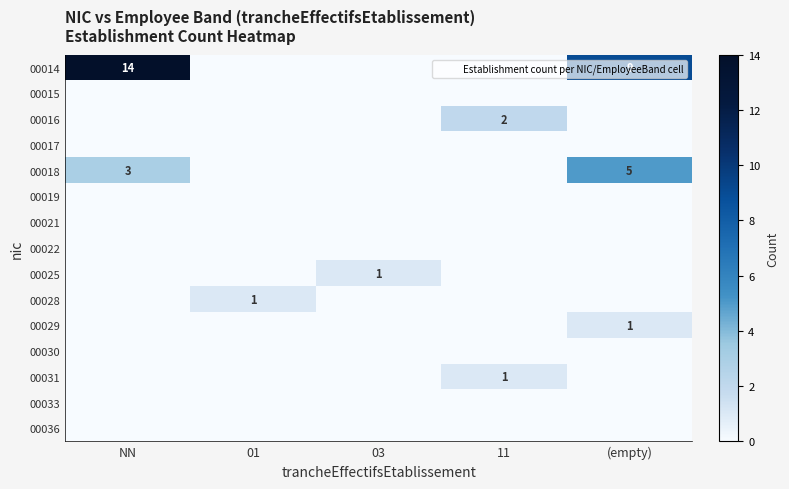

What is the difference between the highest and lowest values at (empty)?

9